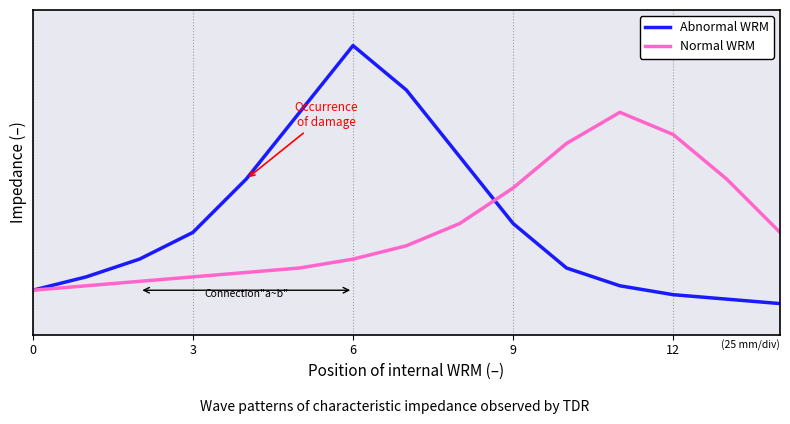

At how many categories does at least one series exceed 42?

4